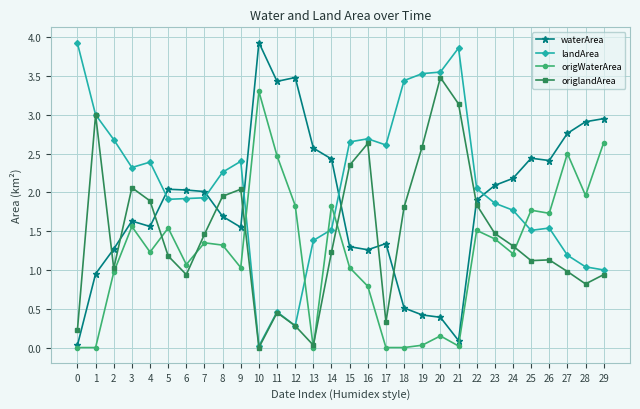

Rank the series by their average value, from lowest to highest.

origWaterArea, origlandArea, waterArea, landArea